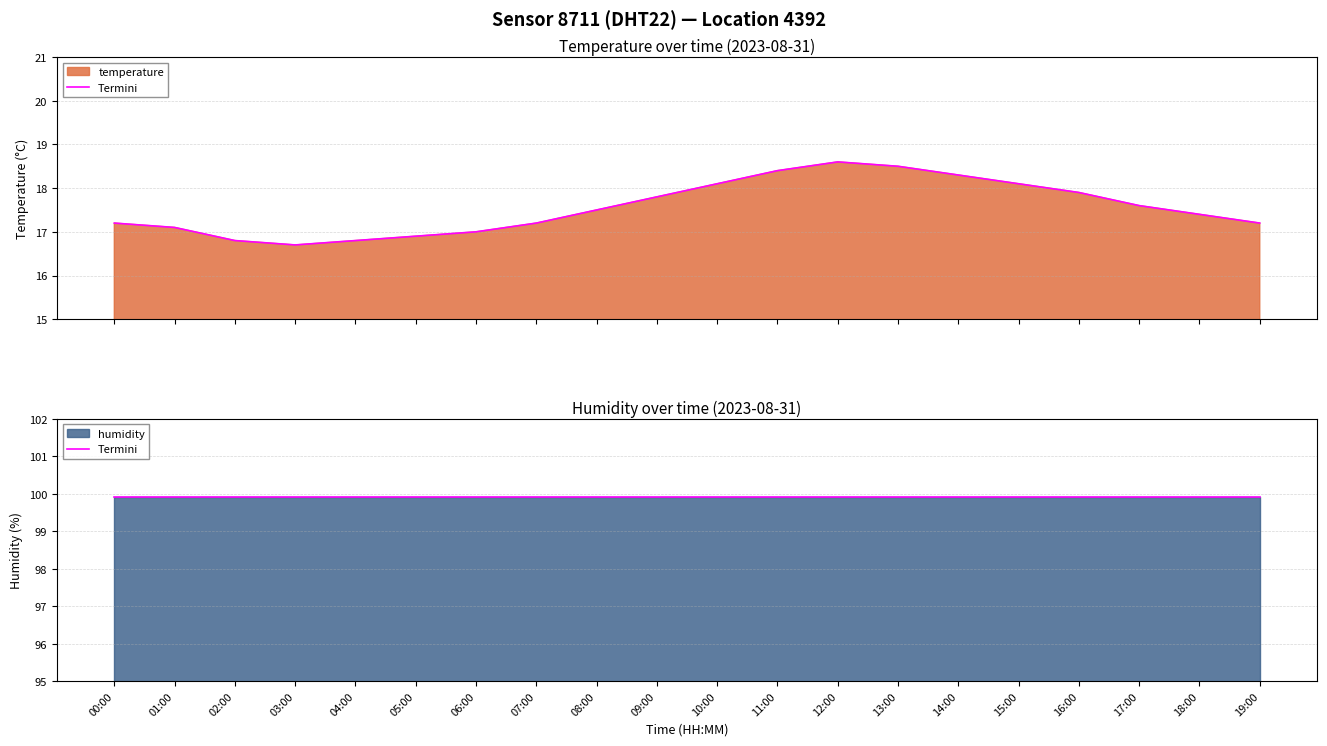

Reading left to right, transcribe all the data shown in this chart.

17.2	17.1	16.8	16.7	16.8	16.9	17.0	17.2	17.5	17.8	18.1	18.4	18.6	18.5	18.3	18.1	17.9	17.6	17.4	17.2